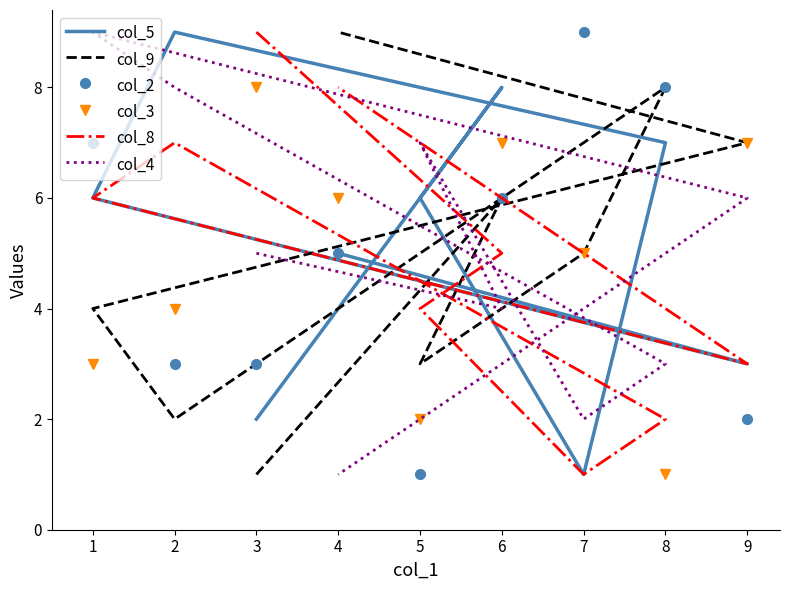

At which category does the chart reach its minimum across all series?

7